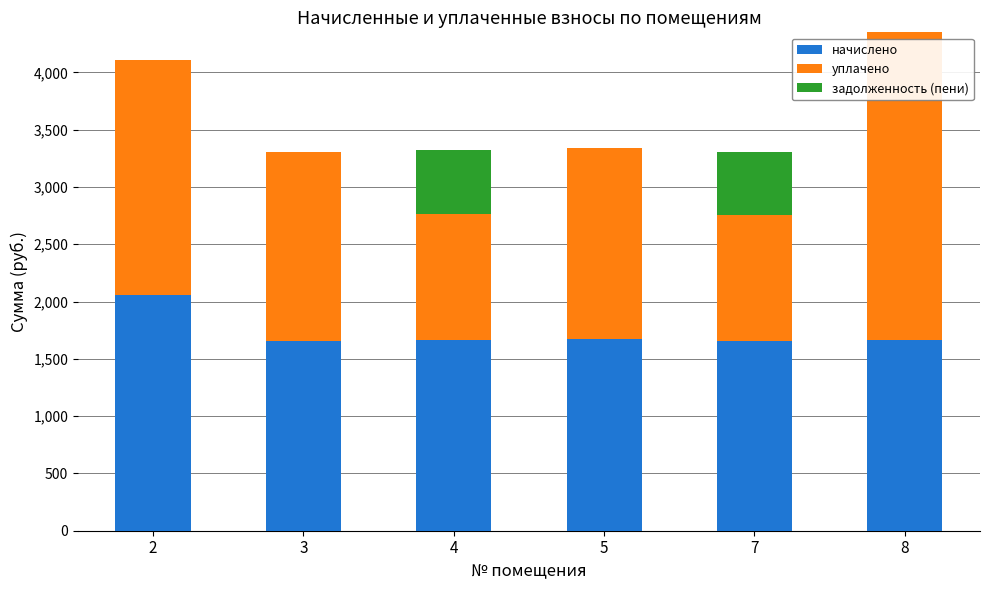

What is the maximum value for начислено?

2053.0